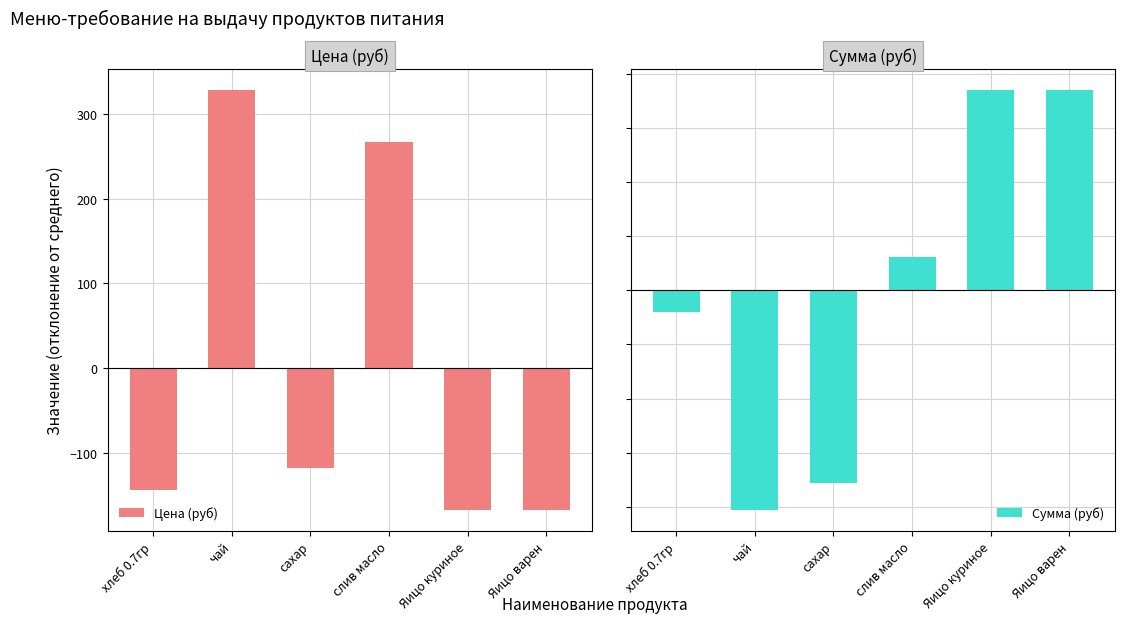

What is the label of the 4th bar from the left?

слив масло